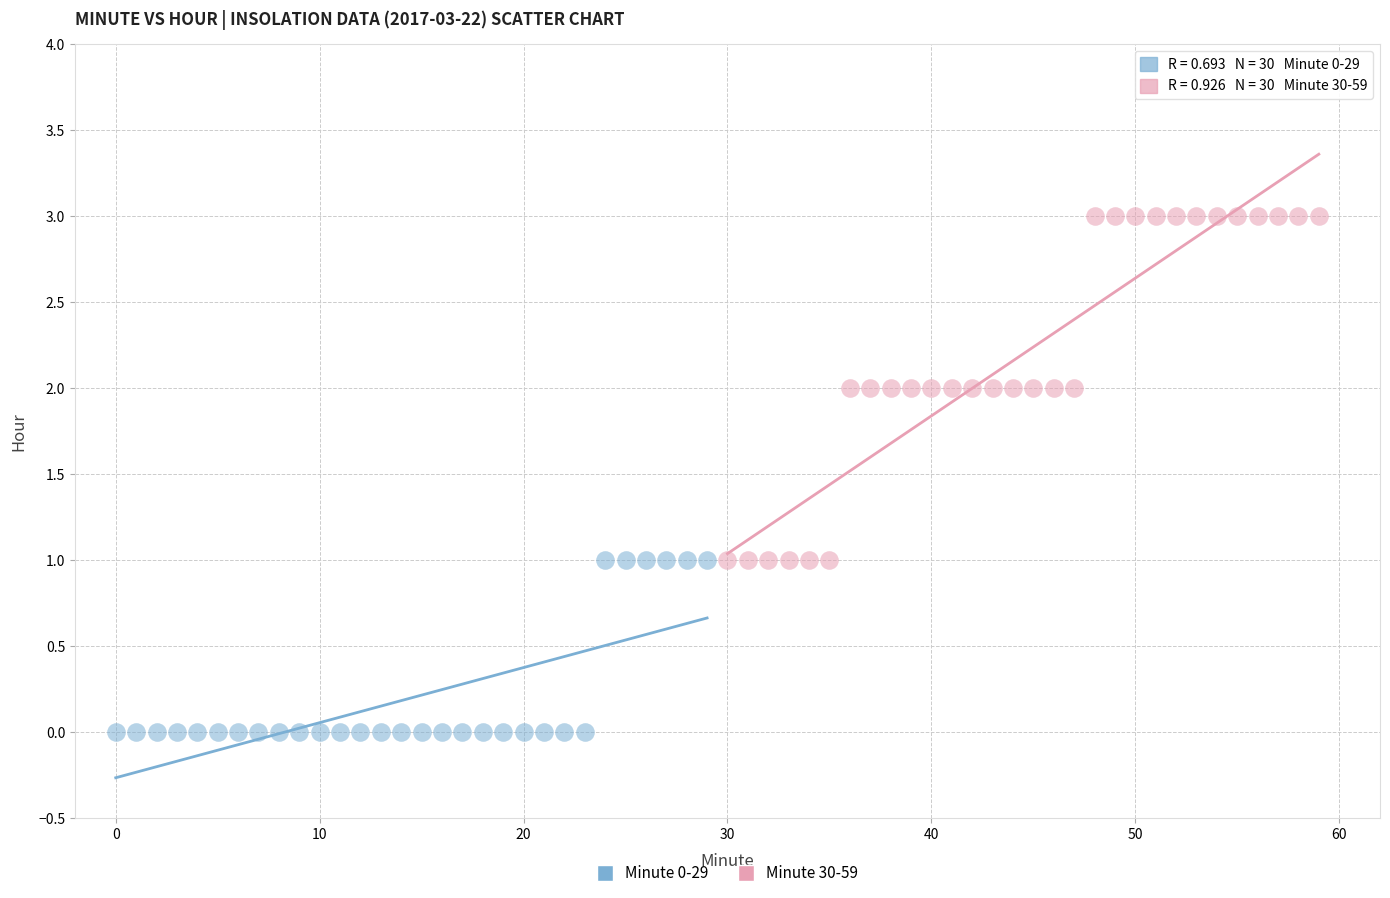

Which series has the widest spread of Y values?

Minute 30-59